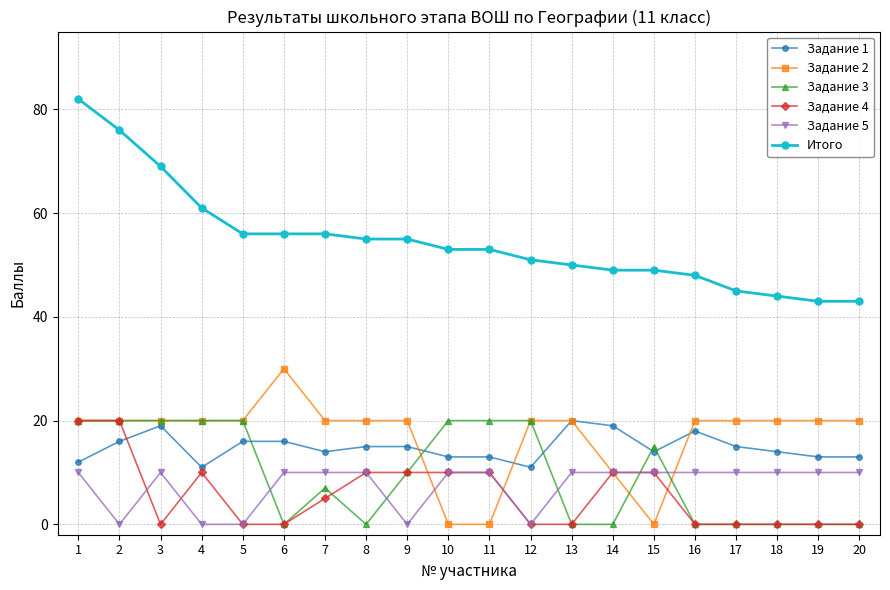

At how many categories does at least one series exceed 40?

20